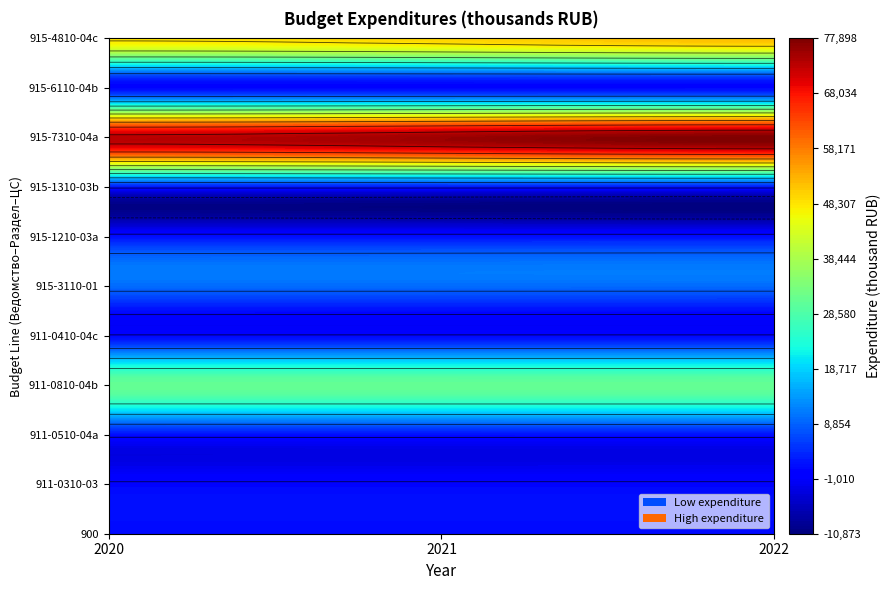

What is the greatest value displayed?

77723.0